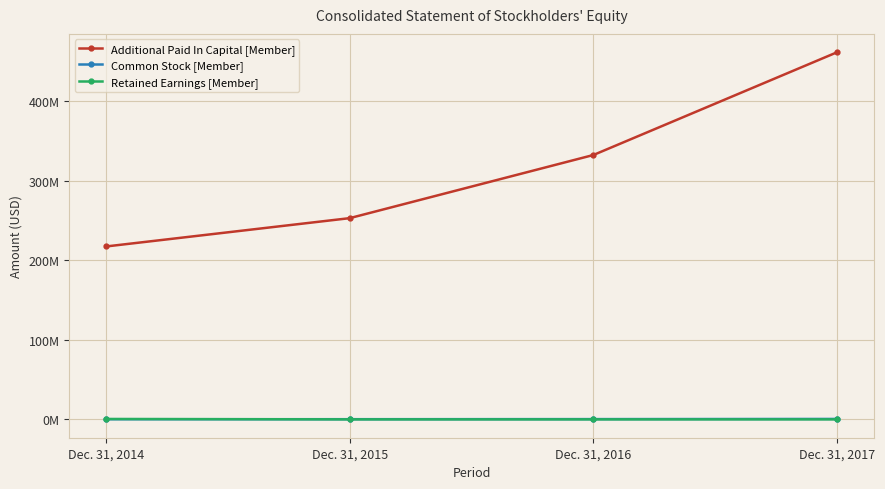

Does the chart have visible grid lines?

Yes